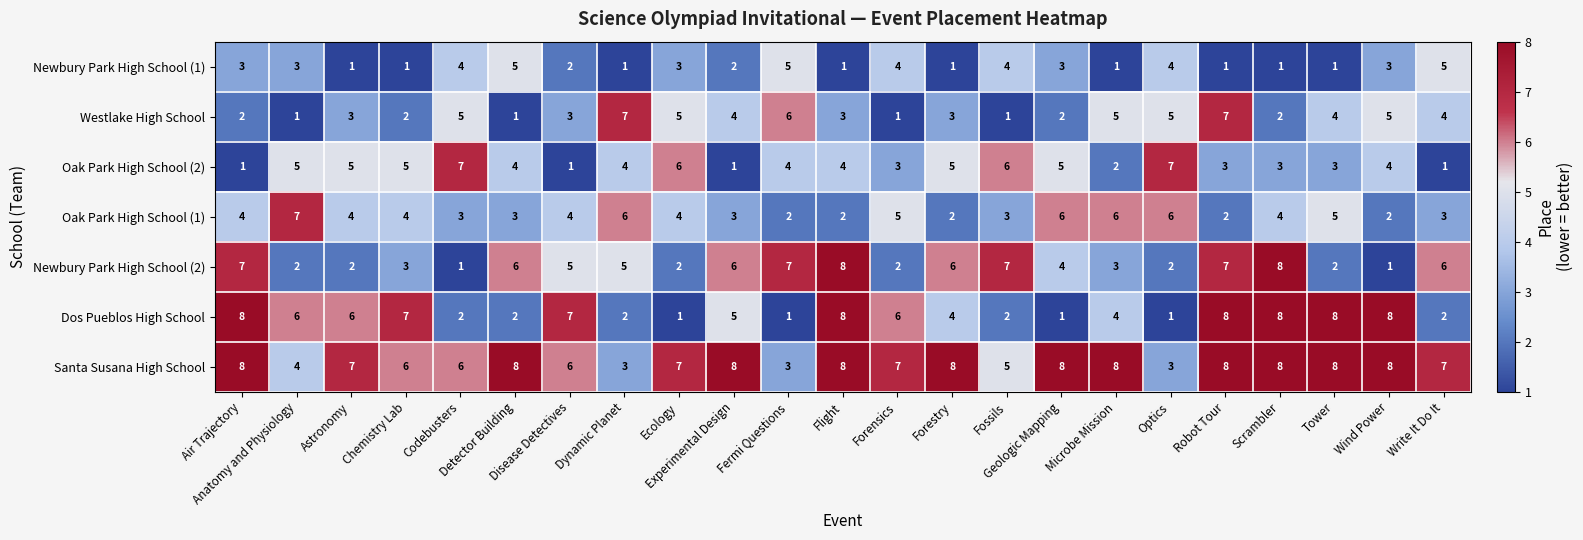

What is the difference between the second highest and second lowest values in the Oak Park High School (2) series?

6